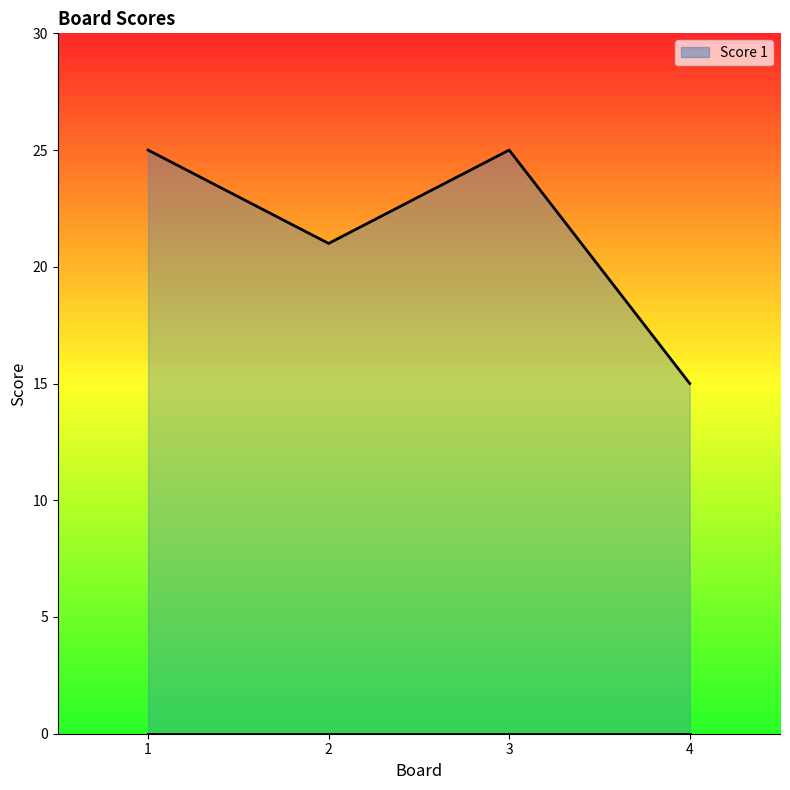

At which label is the value closest to 20?

2